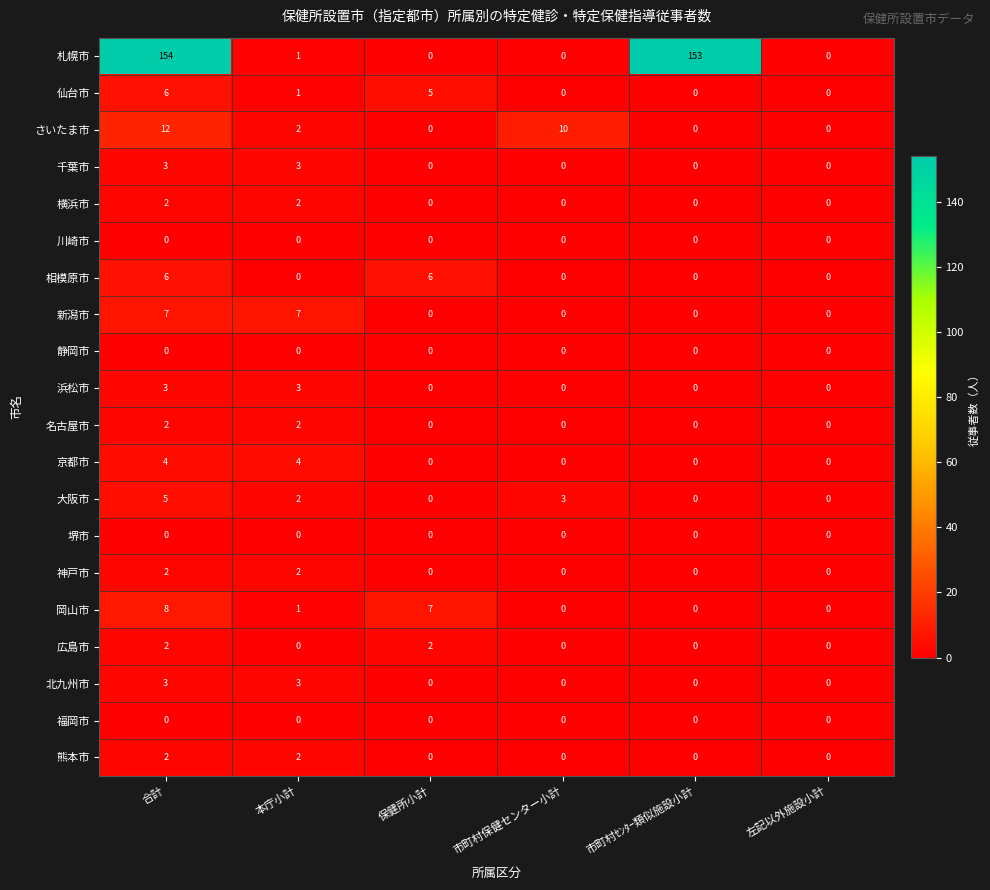

What is the greatest value displayed?

154